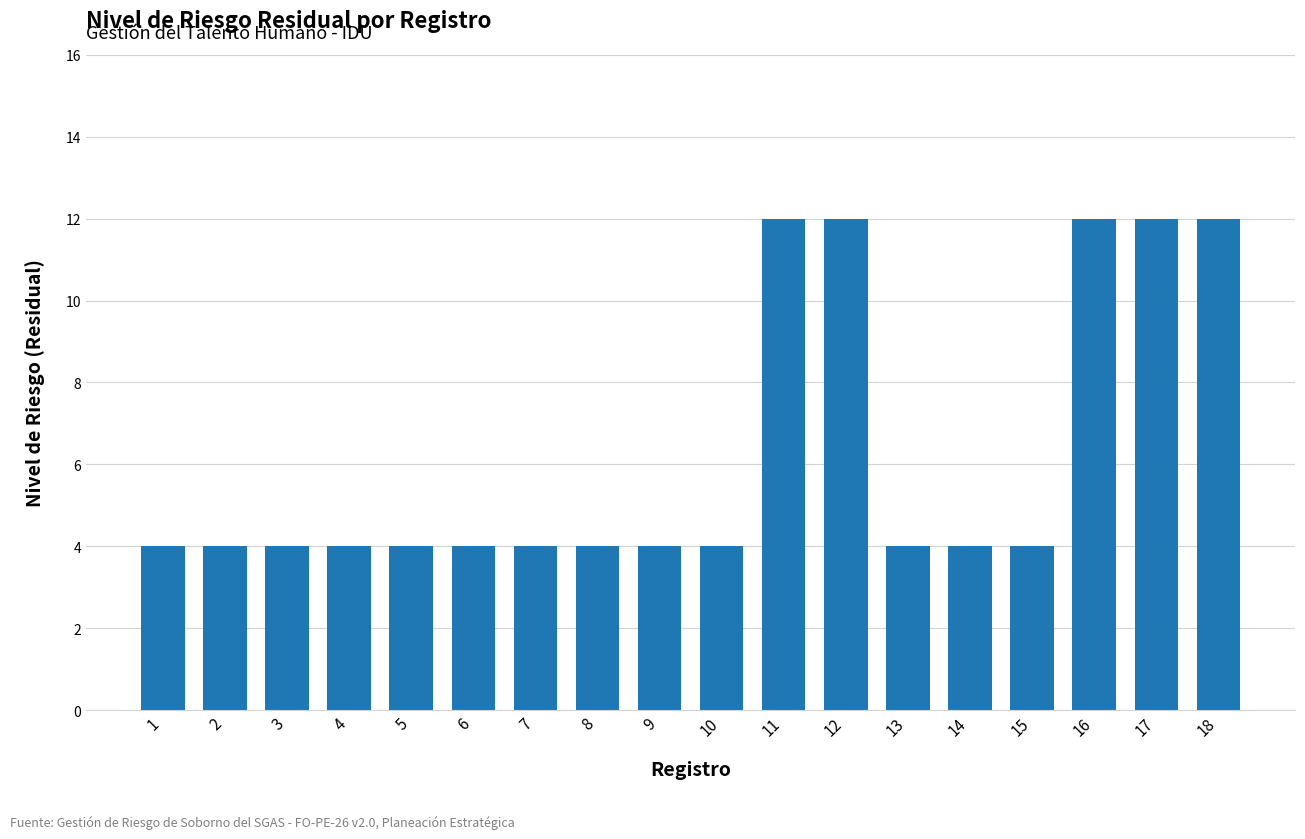

Are the bars grouped side by side (vs. stacked)?

No